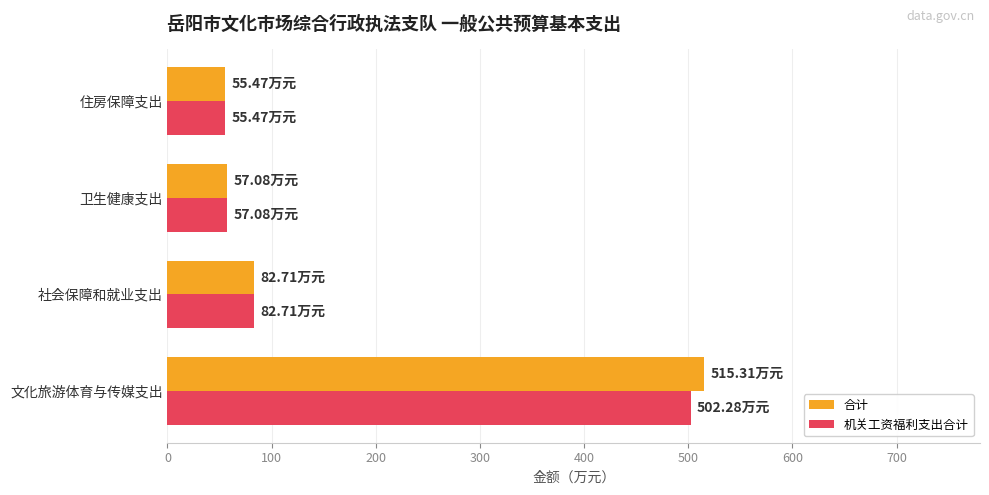

What is the spread (max minus min) of values at 文化旅游体育与传媒支出?

13.0